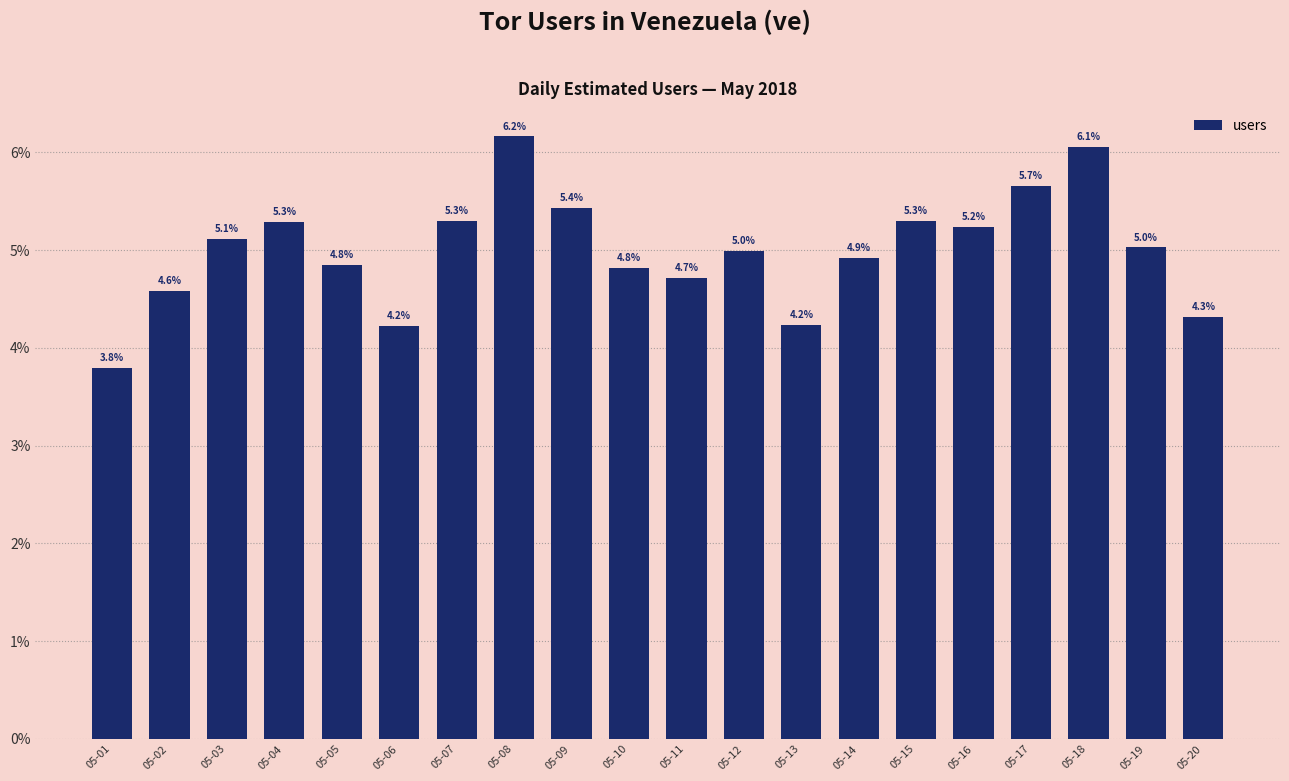

What is the value of the 2nd bar from the left?

4.6